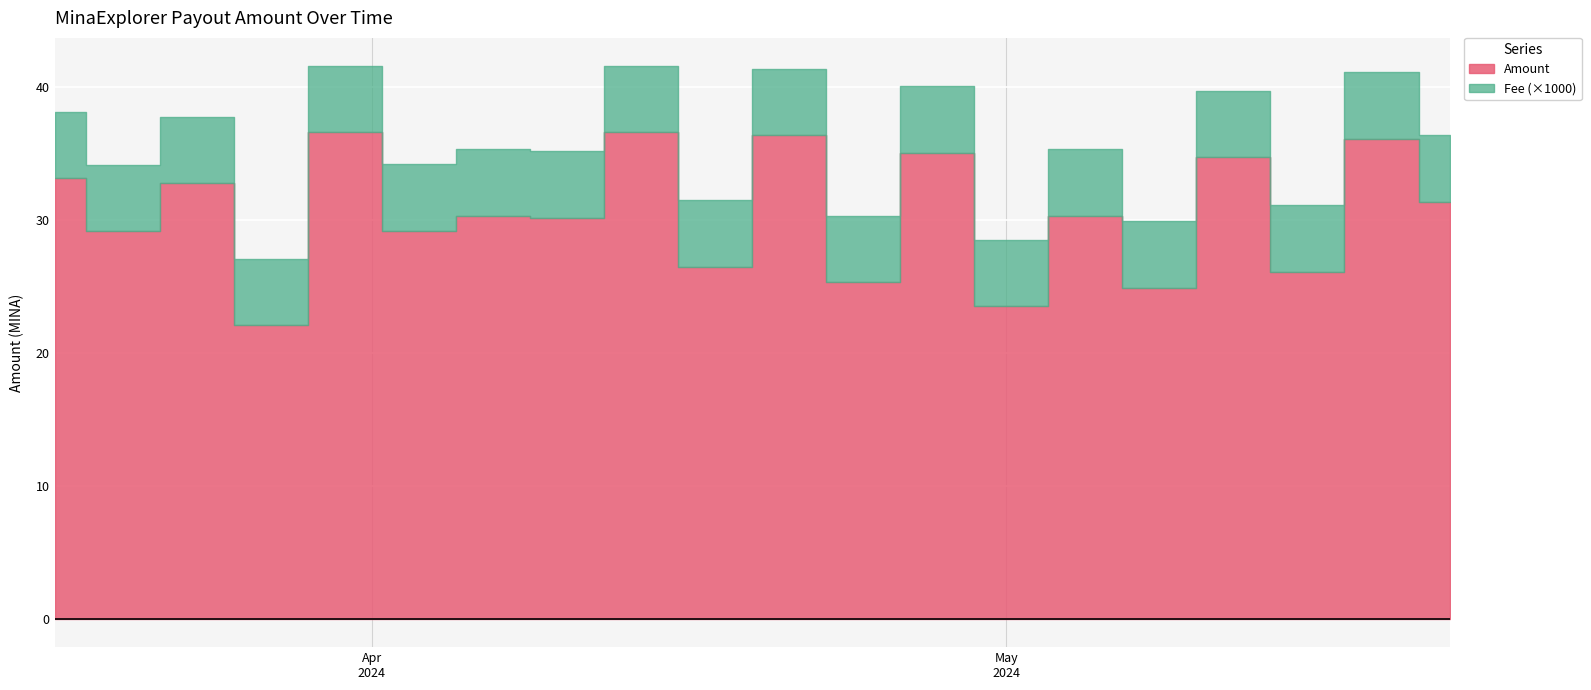

What is the highest value of the Amount series?

36.6